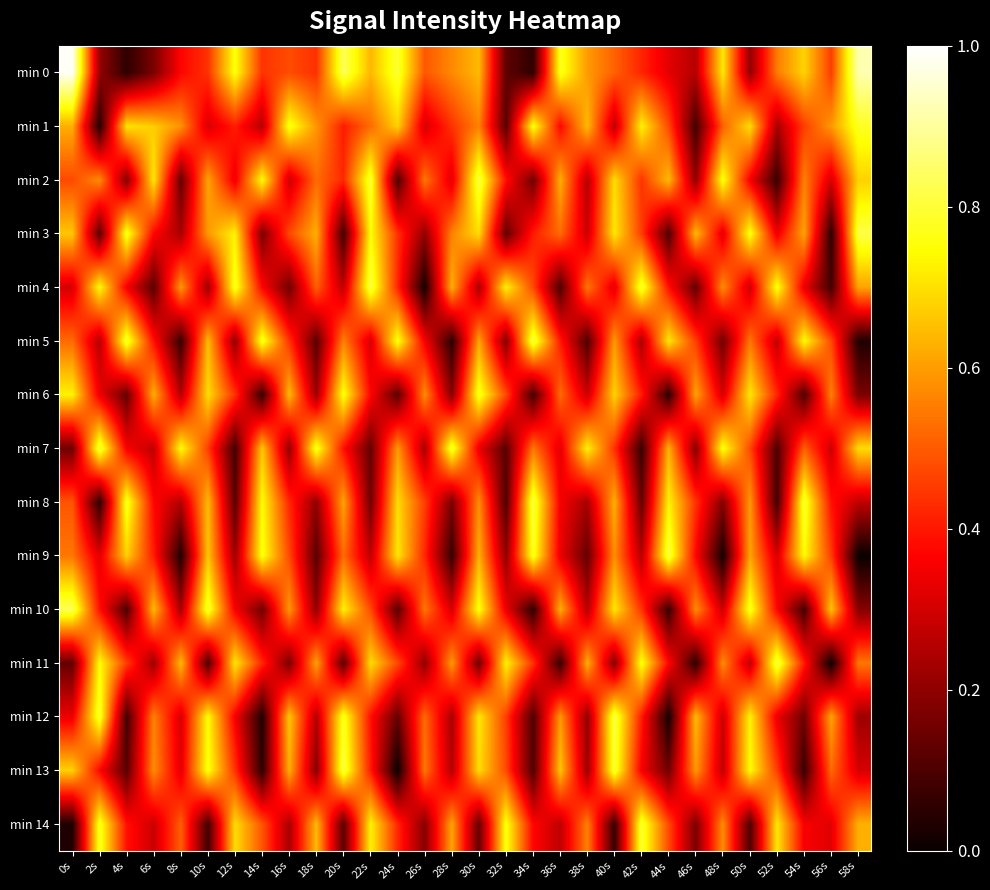

Which series changed the most between 16s and 46s?

min 1